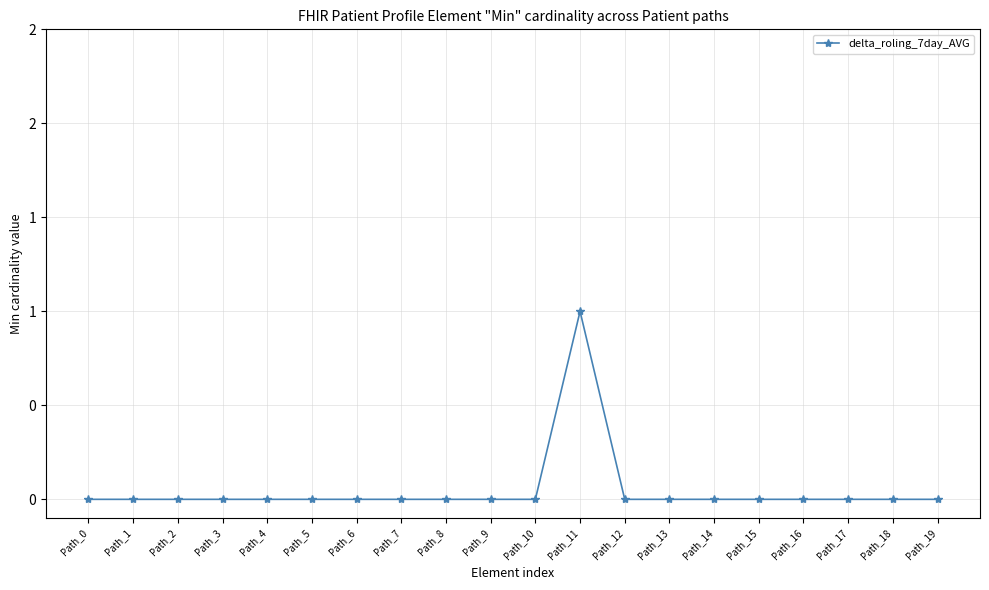

Is this an area chart (filled region under the line)?

No